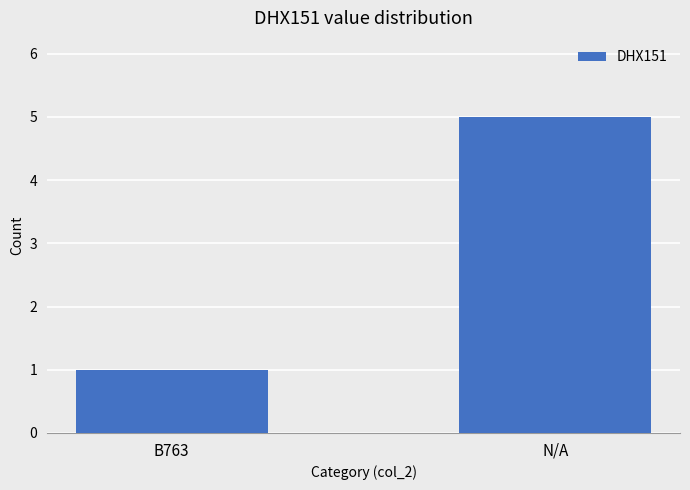

What value does the data have at B763?

1